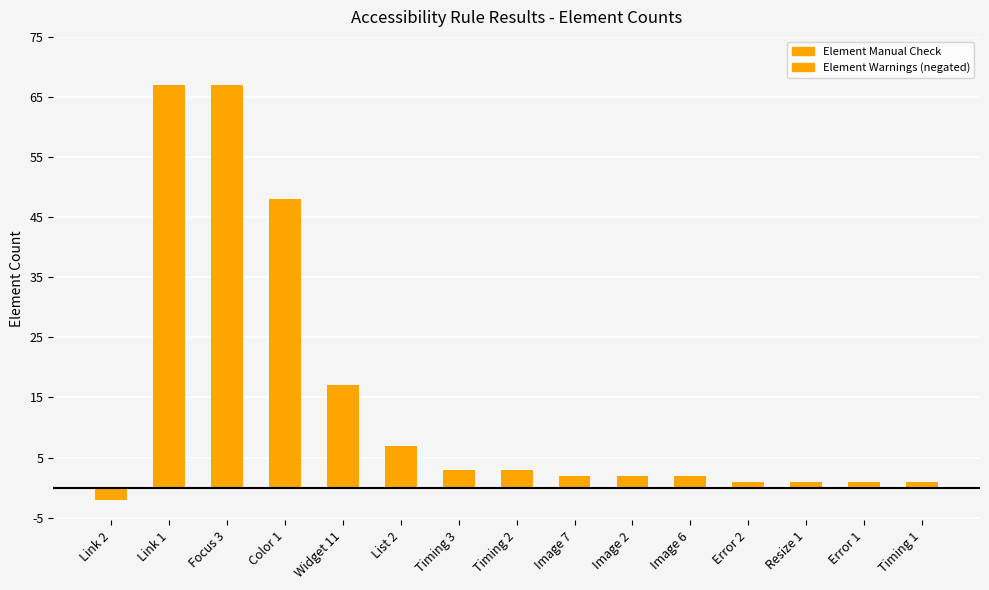

What is the sum of all Element Manual Check values?

222